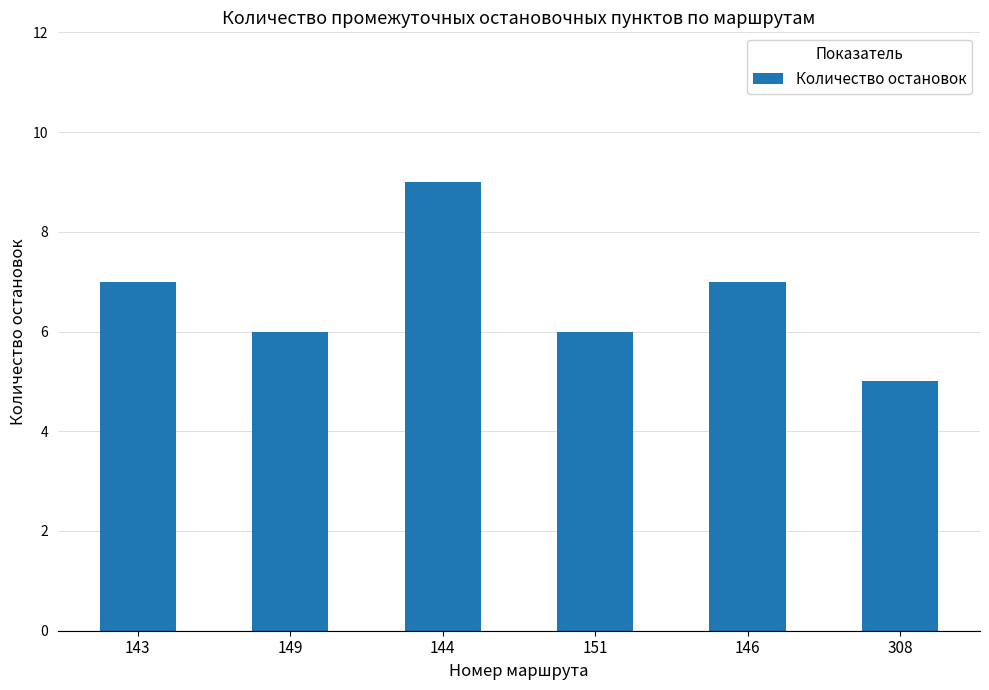

Does the chart contain any negative values?

No